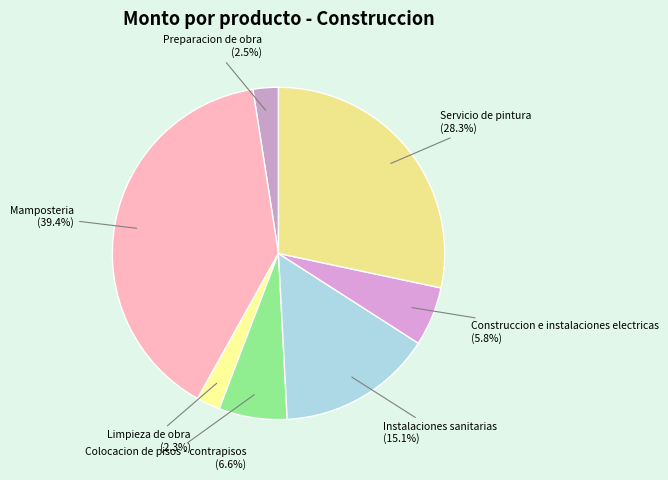

How many segments does this pie chart have?

7